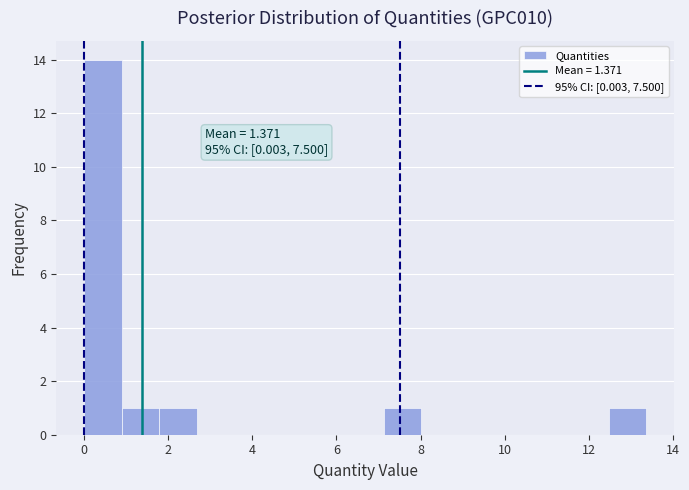

Which range on the x-axis has the tallest bar?

0.0 to 0.8